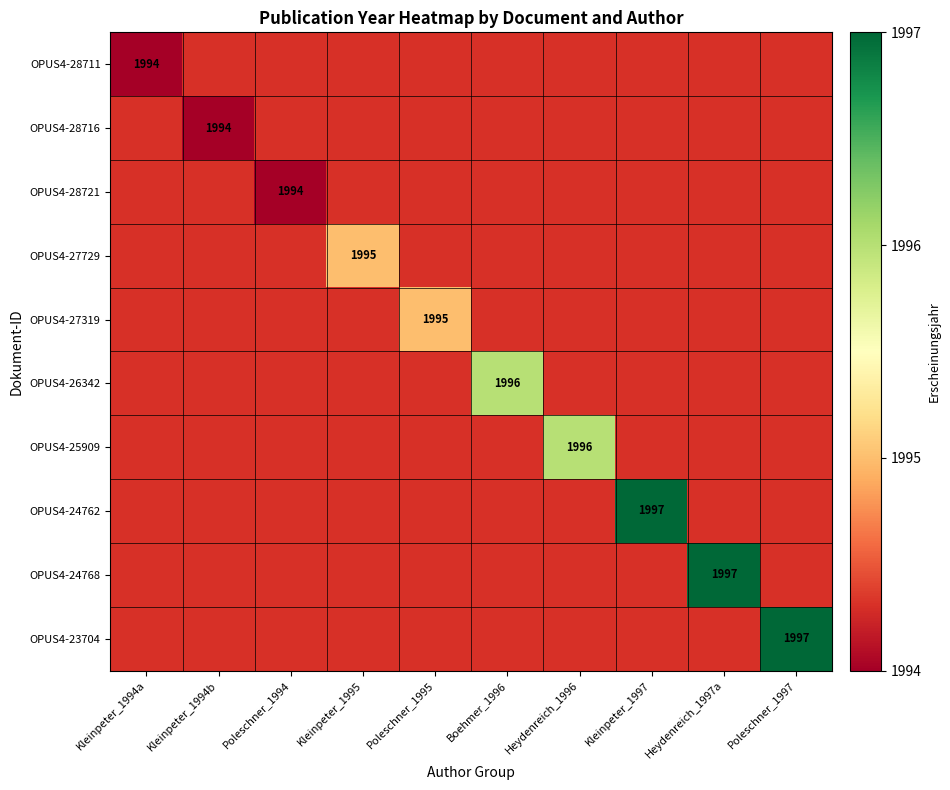

The value of OPUS4-28721 at Poleschner_1994 is 1994. True or false?

True